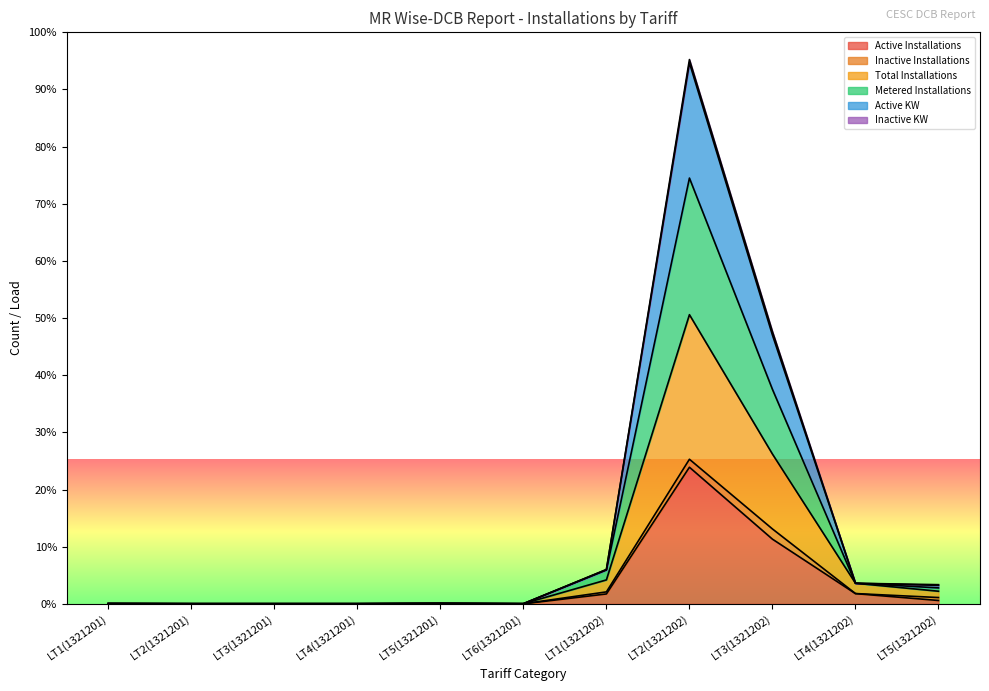

Which series has the widest spread of values?

Active KW